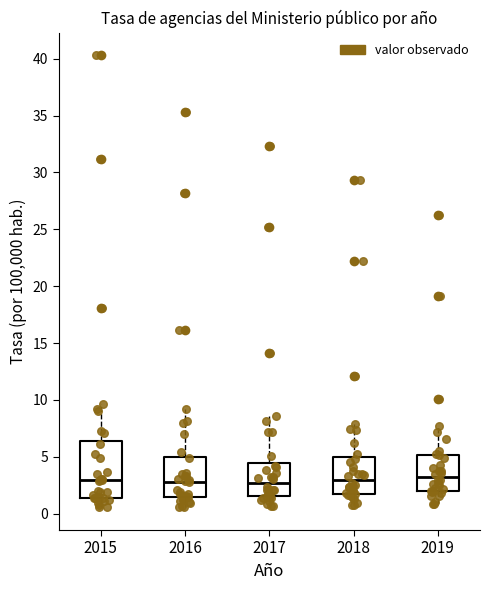

Reading left to right, transcribe this box plot: for each box, give where its median line is, the range the box spans, and where its two whiskers end, as read against the y-axis. The values are not printed on the chart, so give them approximately, as read against the axis.

2015: median 3.0, box 1.5 to 6.5, whiskers 0.5 to 9.5
2016: median 3.0, box 1.5 to 5.0, whiskers 0.5 to 9.0
2017: median 2.5, box 1.5 to 4.5, whiskers 0.5 to 8.5
2018: median 3.0, box 2.0 to 5.0, whiskers 1.0 to 8.0
2019: median 3.0, box 2.0 to 5.0, whiskers 1.0 to 7.5